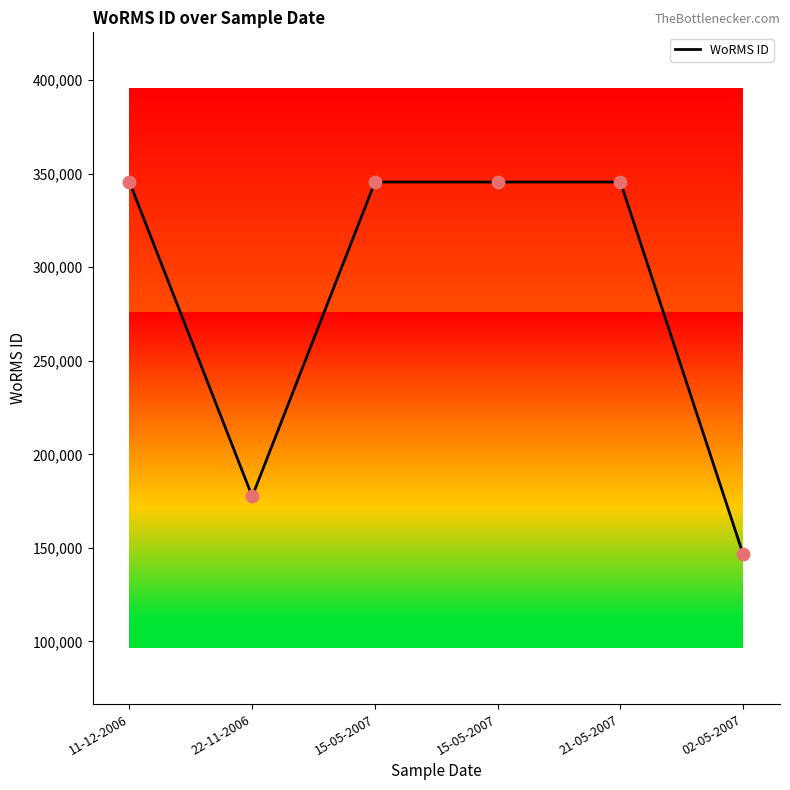

Approximately how many times larger is the value at 11-12-2006 compared to 02-05-2007?

2.4